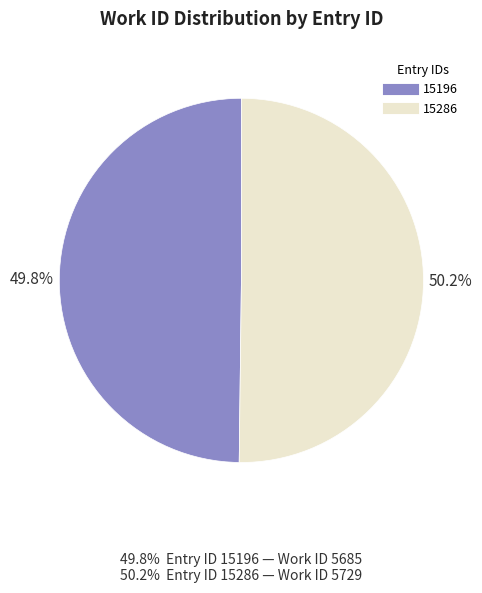

Approximately how many times larger is the value at 15286 compared to 15196?

1.0